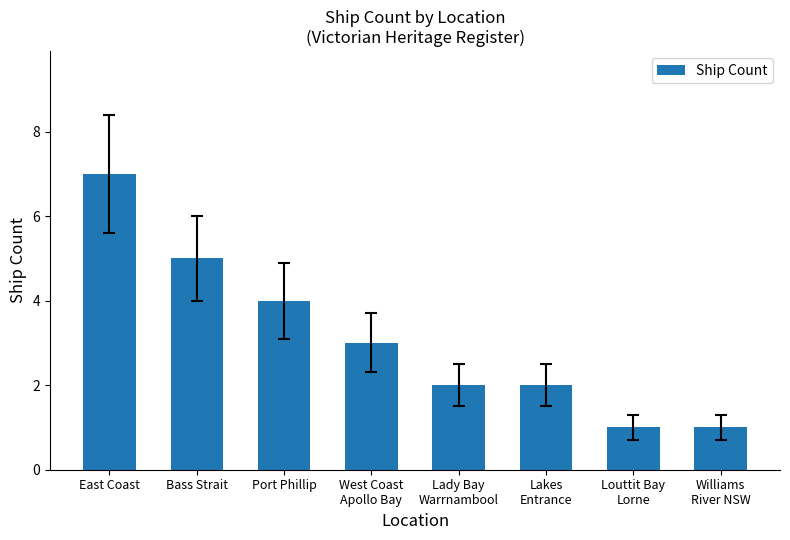

What is the label of the 7th bar from the left?

Louttit Bay
Lorne